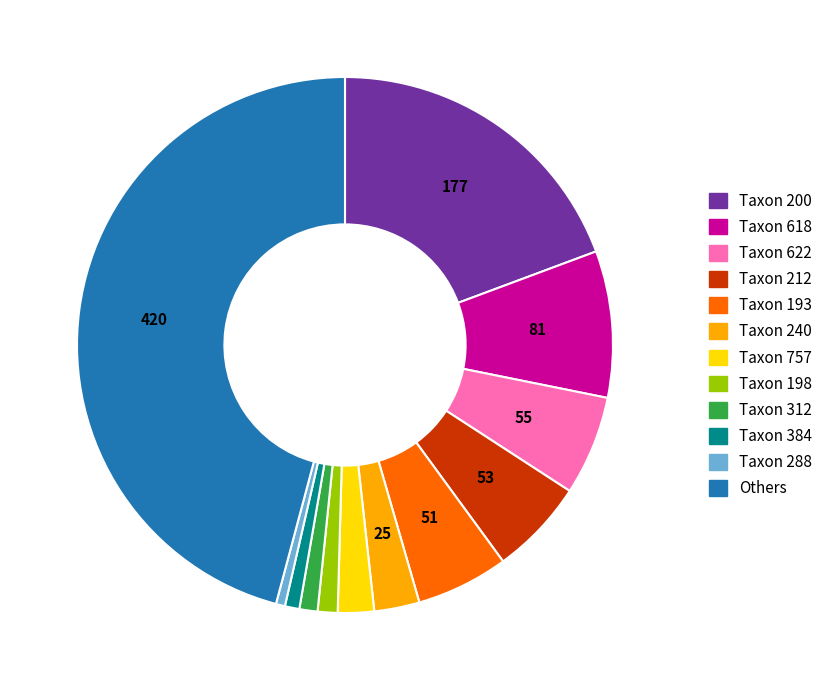

Which slice is the largest?

Others